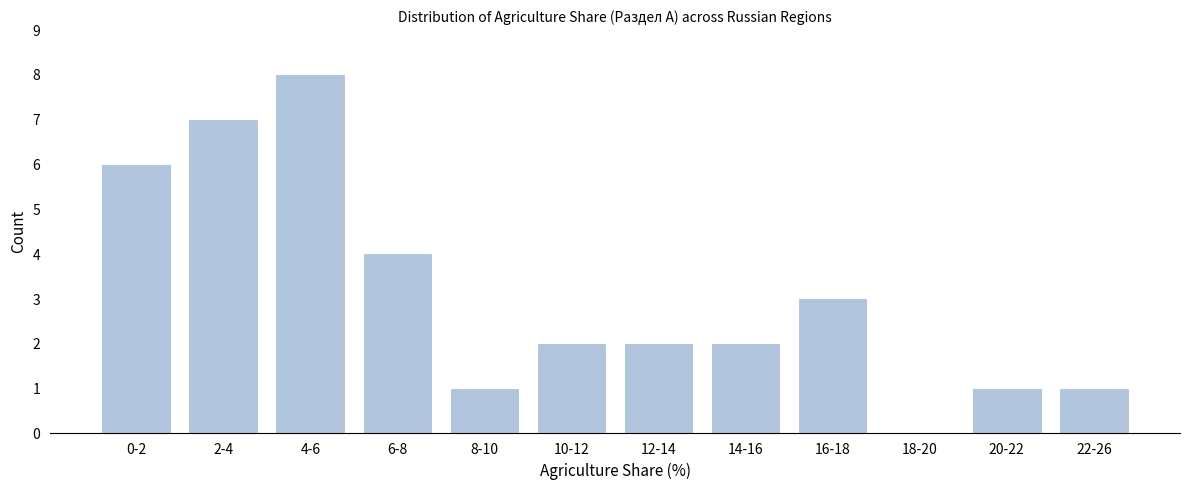

Reading left to right, what are all the values shown in this chart?

0-2=6	2-4=7	4-6=8	6-8=4	8-10=1	10-12=2	12-14=2	14-16=2	16-18=3	18-20=0	20-22=1	22-26=1